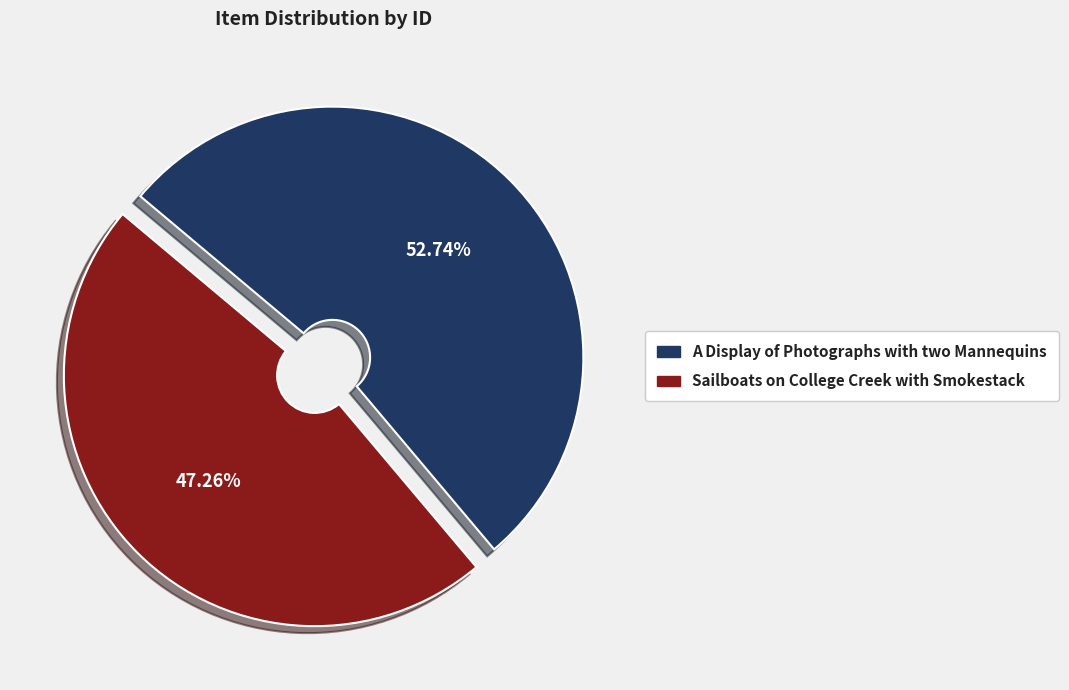

Is it true that A Display of Photographs with two Mannequins is 39% of the pie?

False